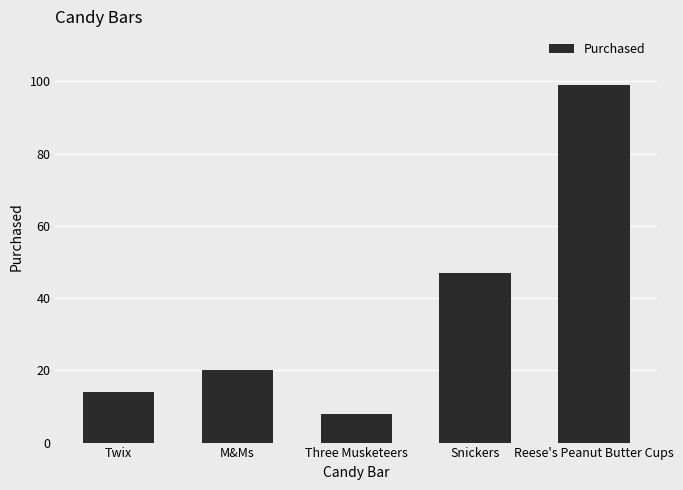

Reading left to right, list all the values displayed in this chart.

14	20	8	47	99